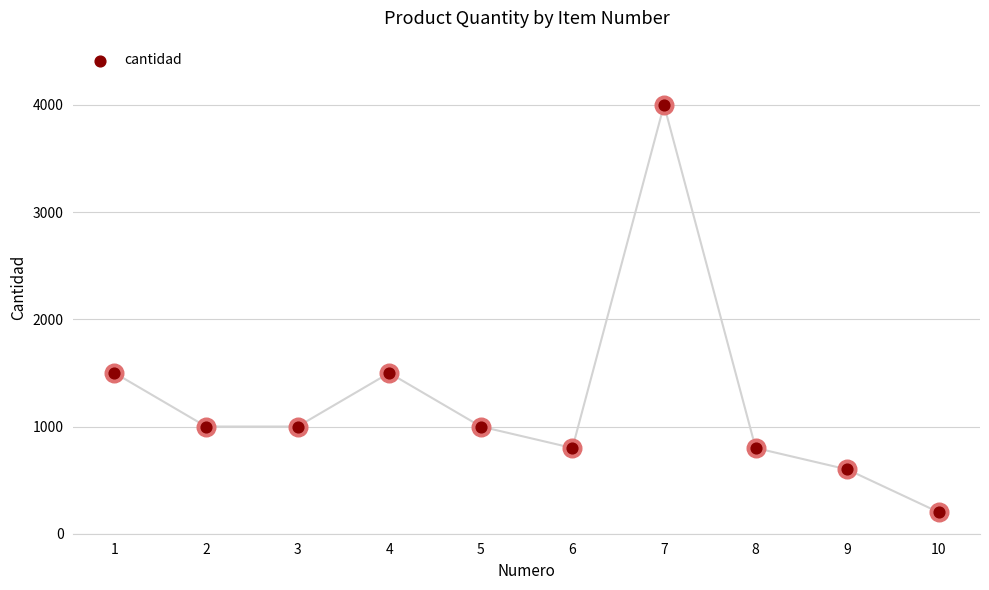

Approximately how many times larger is the value at 1 compared to 7?

0.4